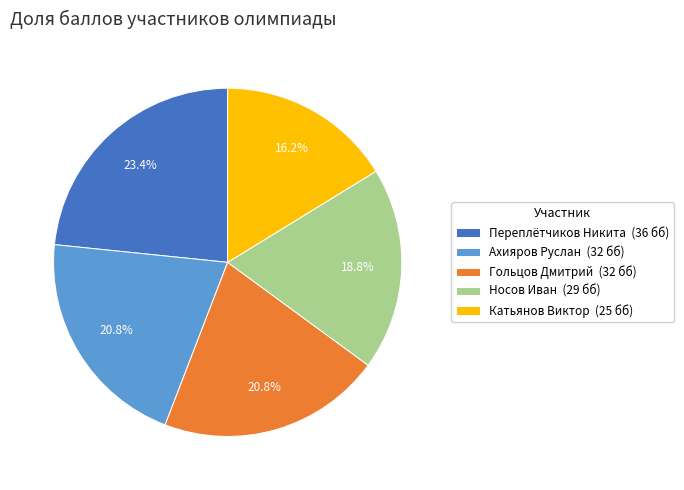

To the nearest percent, what portion does Ахияров Руслан represent?

21%